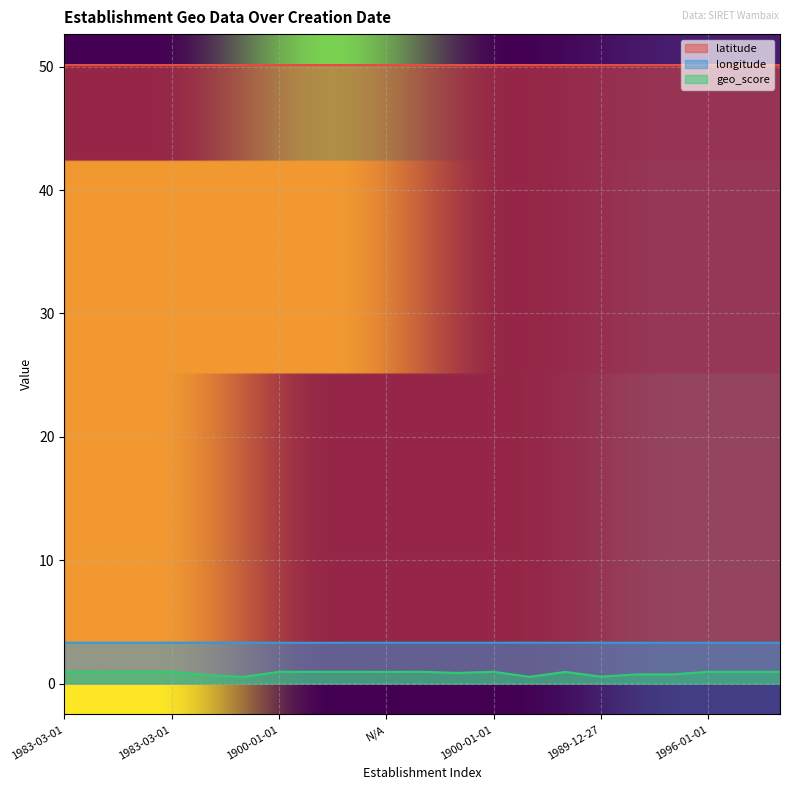

What is the value of the geo_score point at the 11th from the left?

0.9